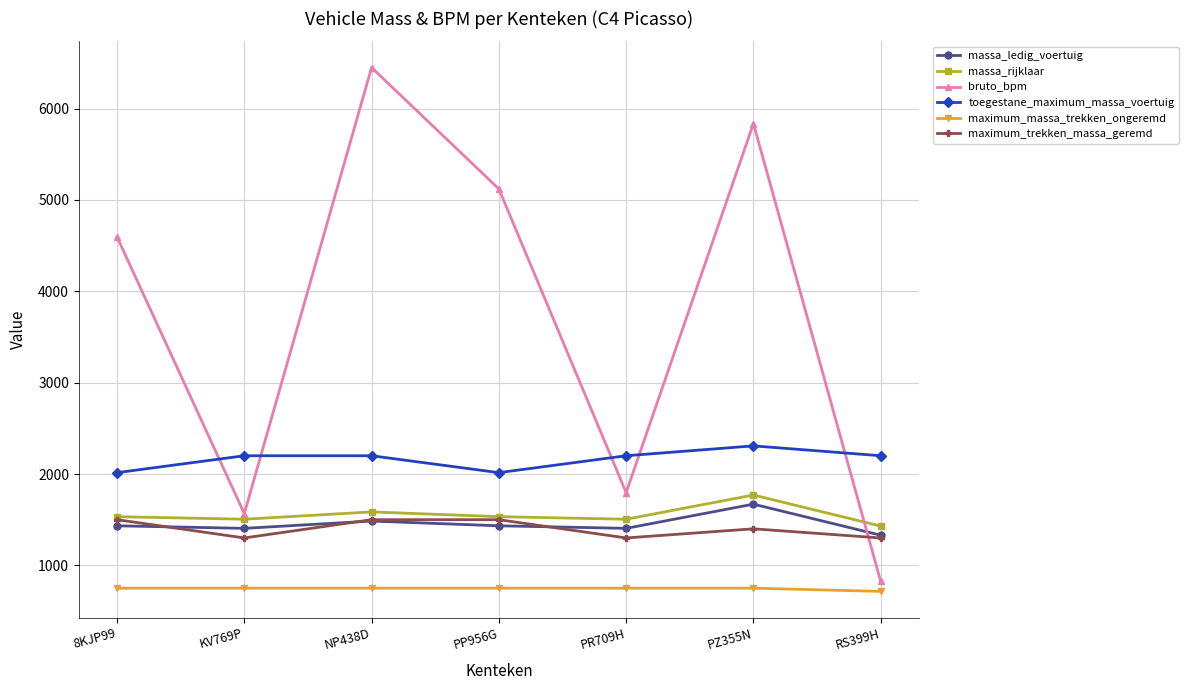

True or false: massa_ledig_voertuig and massa_rijklaar intersect in this chart.

False